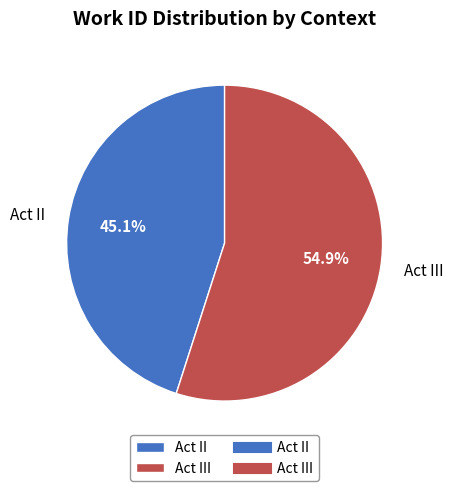

Does Act III represent more than half of the total?

Yes